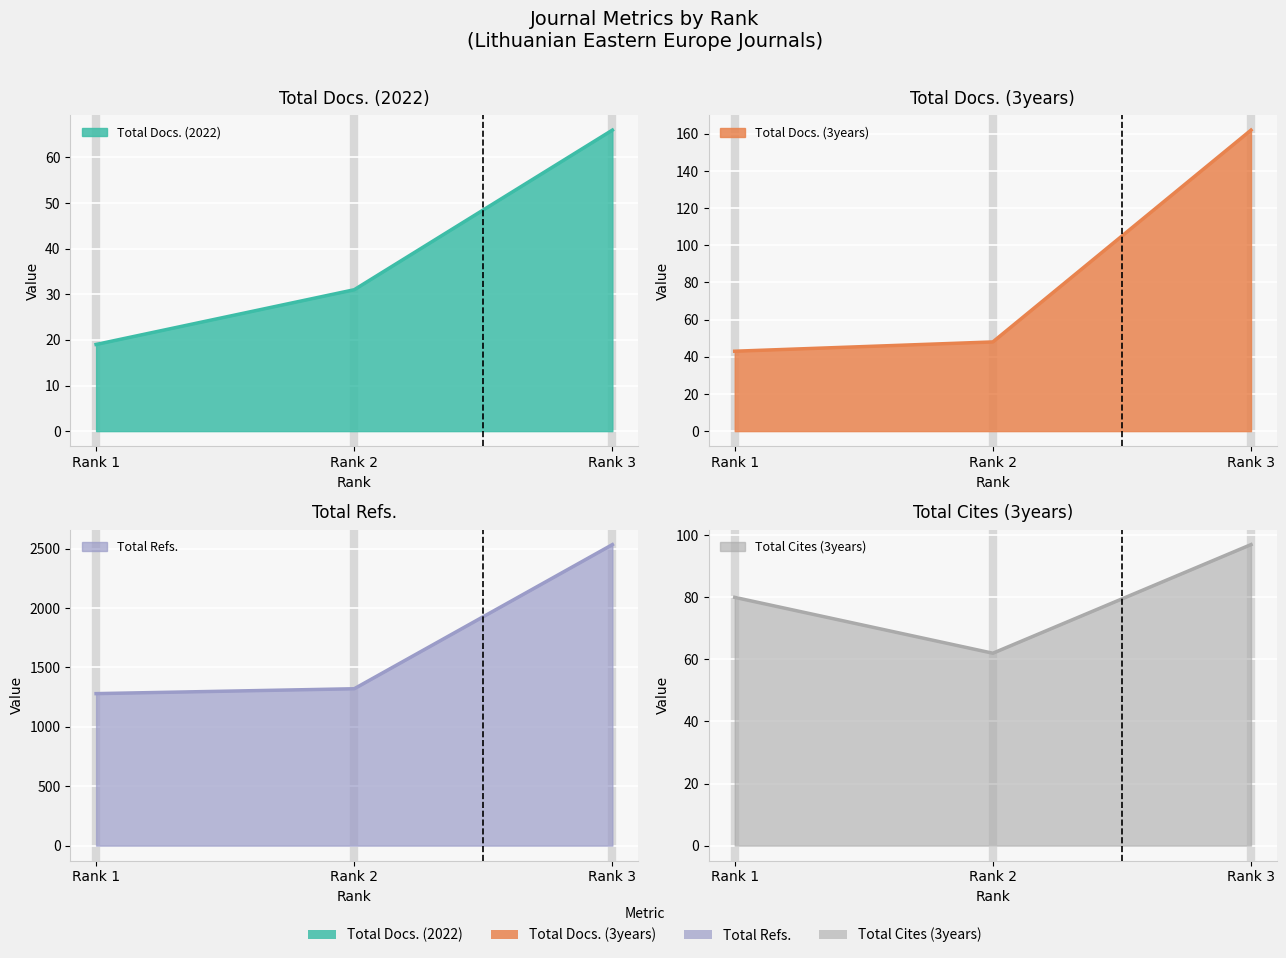

The value of Total Cites (3years) at Rank 3 is 97. True or false?

True